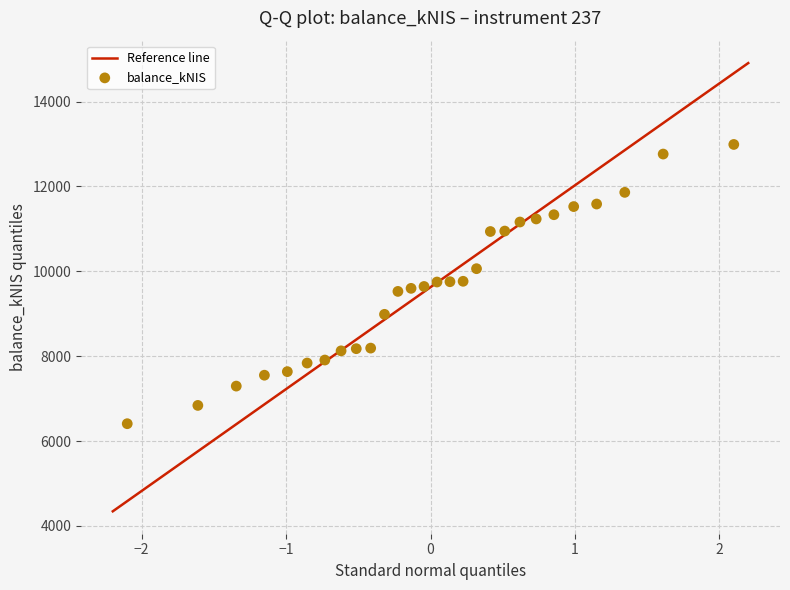

What is the range of Y values (max minus min)?

6581.7